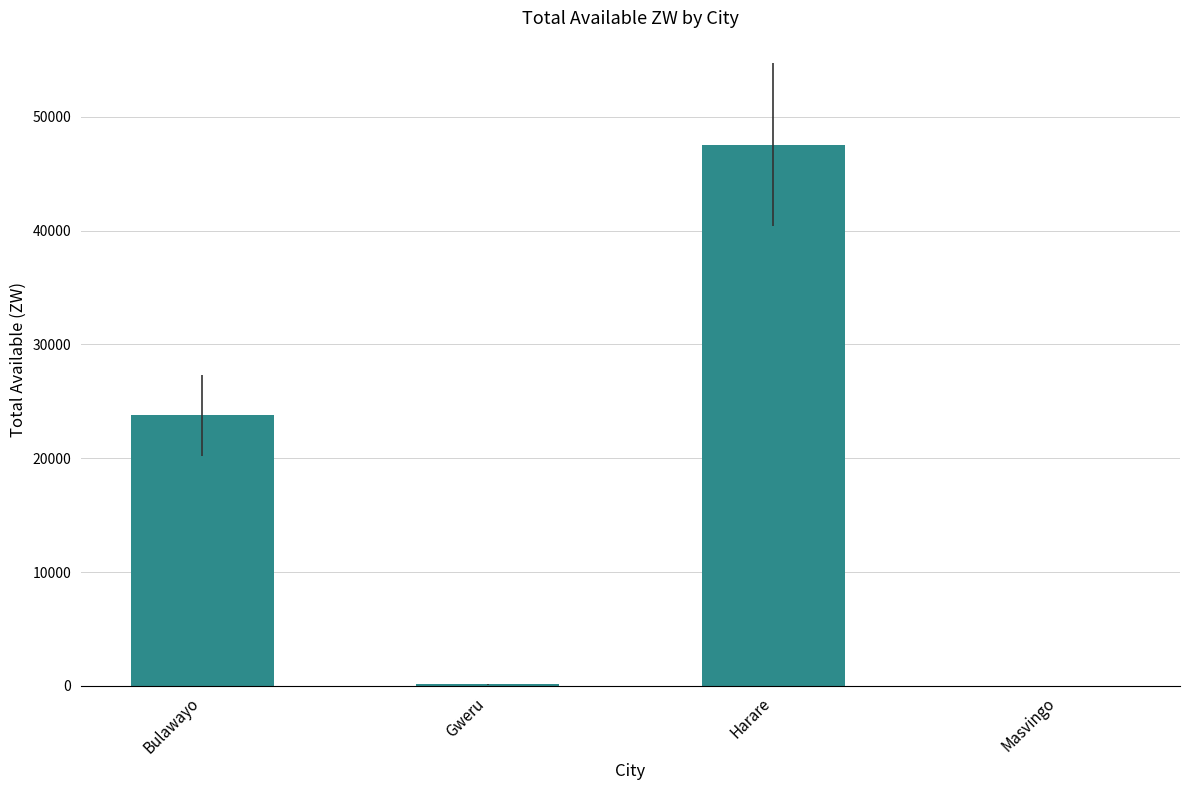

What is the change in value from Bulawayo to Masvingo?

-23751.9